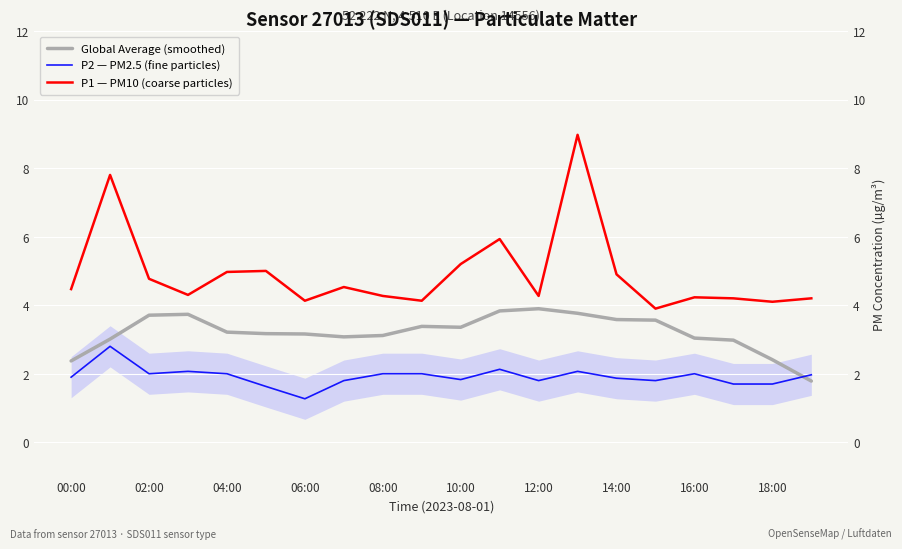

True or false: P2 — PM2.5 (fine particles) and P1 — PM10 (coarse particles) intersect in this chart.

False